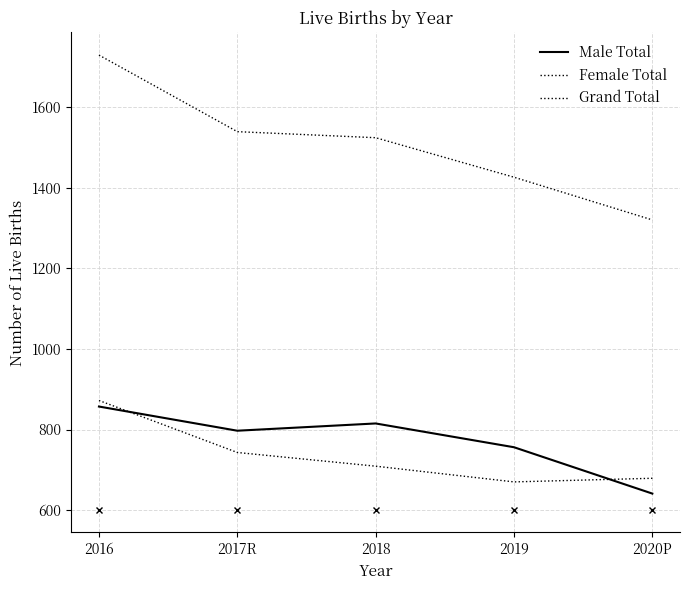

Which series has the largest total across all categories?

Grand Total